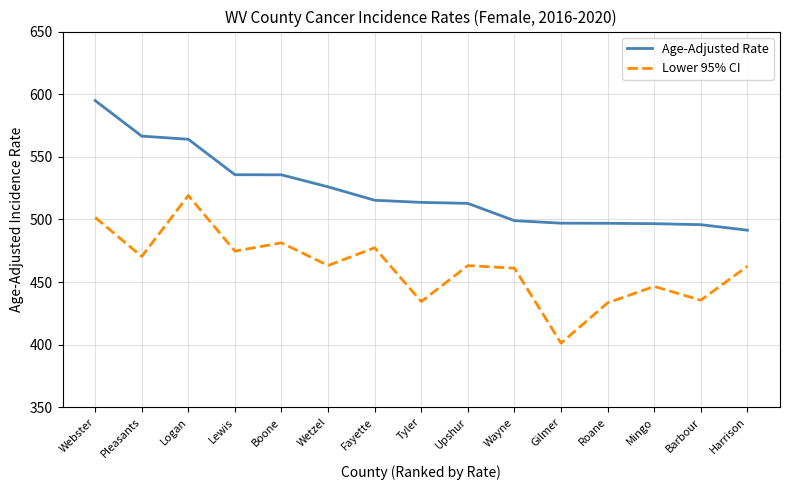

What is the total value across all series at Logan?

1083.1